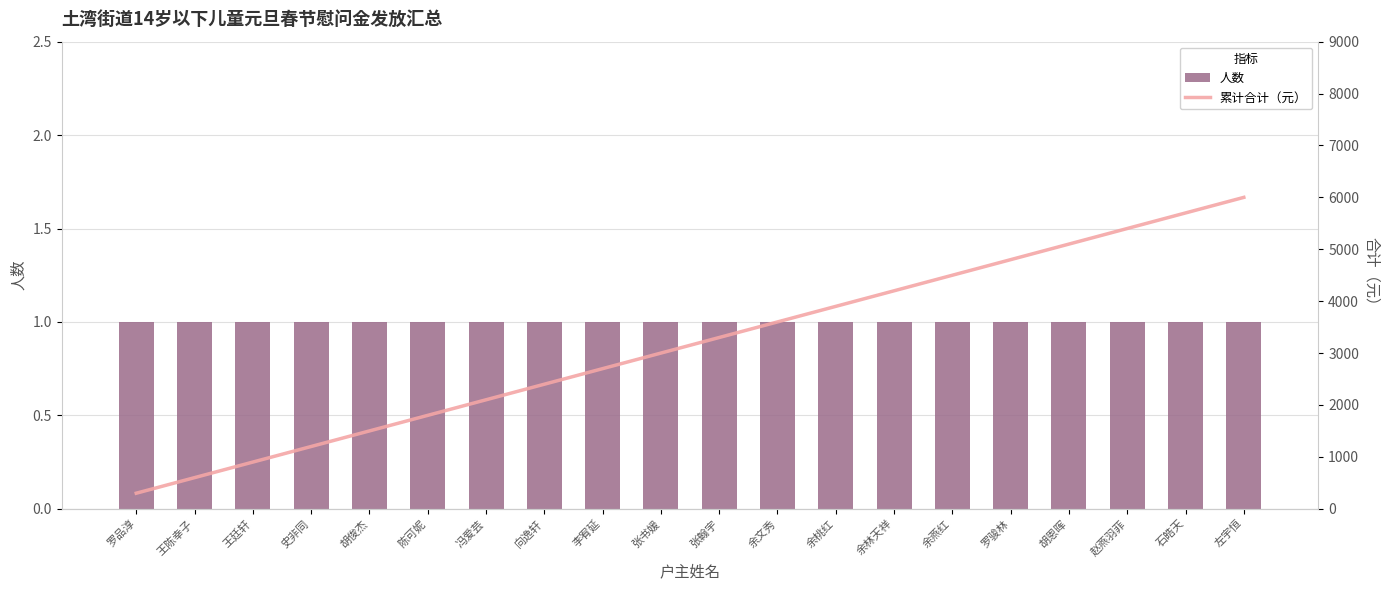

Is the value of 累计合计 at 李宥延 greater than the value of 人数 at 冯爱芸?

Yes